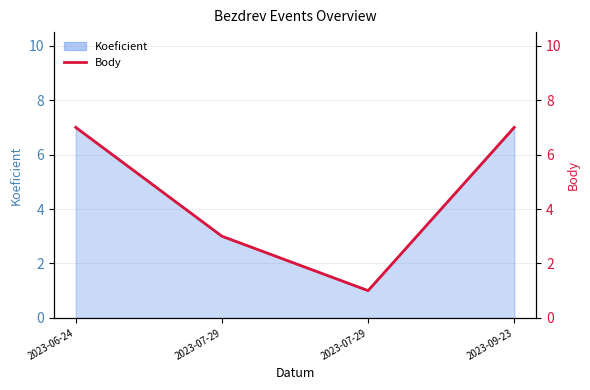

Rank the categories by value from highest to lowest.

2023-06-24, 2023-09-23, 2023-07-29, 2023-07-29